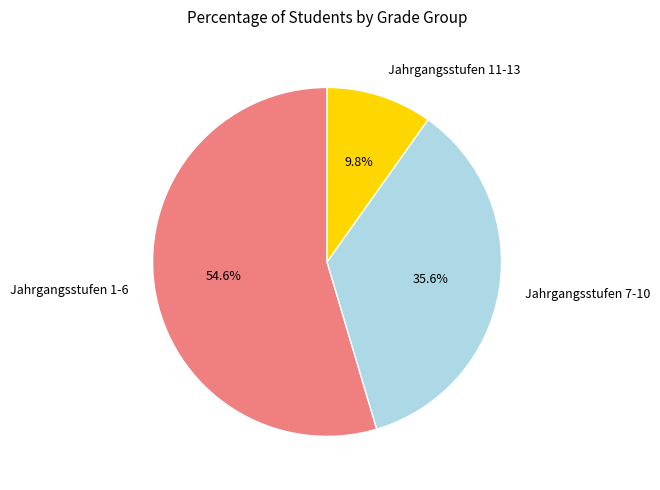

Is there a majority slice in this chart?

Yes